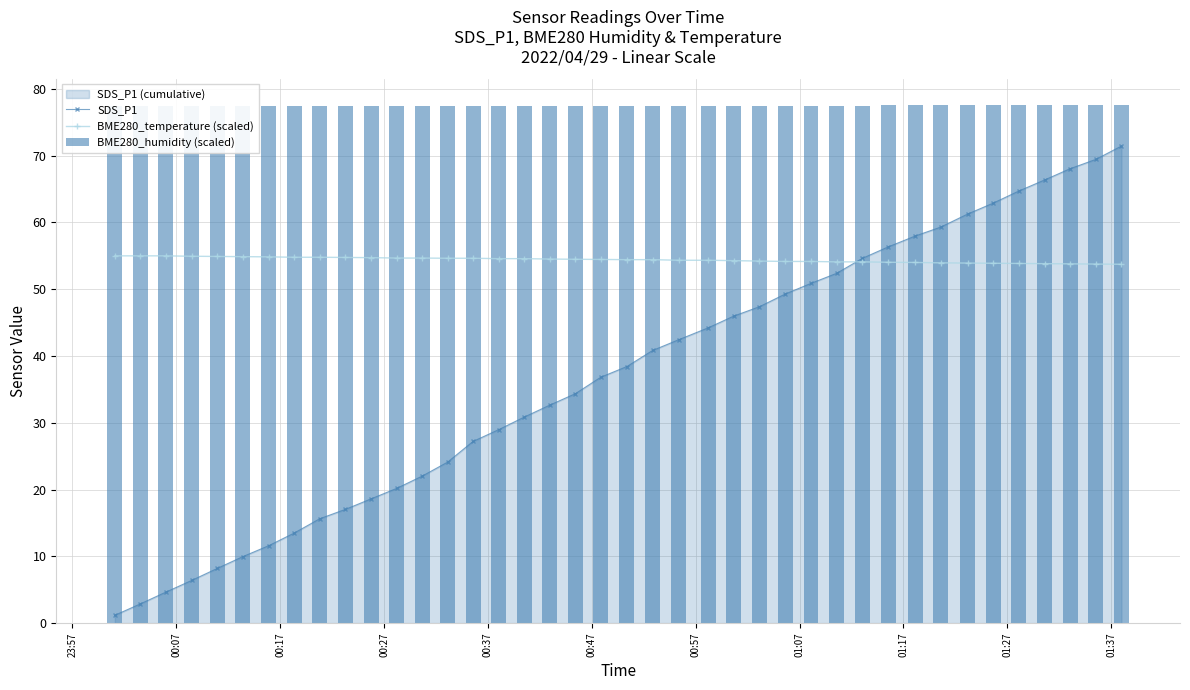

What is the difference between the maximum and minimum values in the BME280_temperature (scaled) series?

1.3